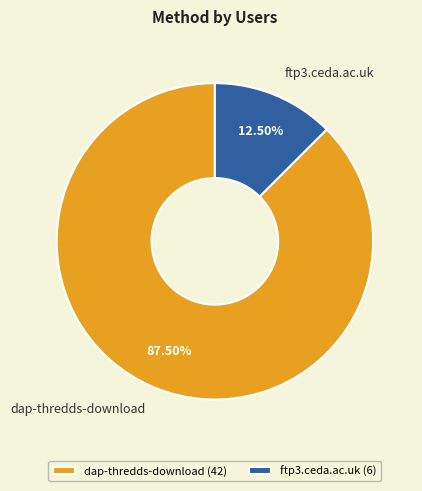

Is ftp3.ceda.ac.uk the majority of the pie?

No